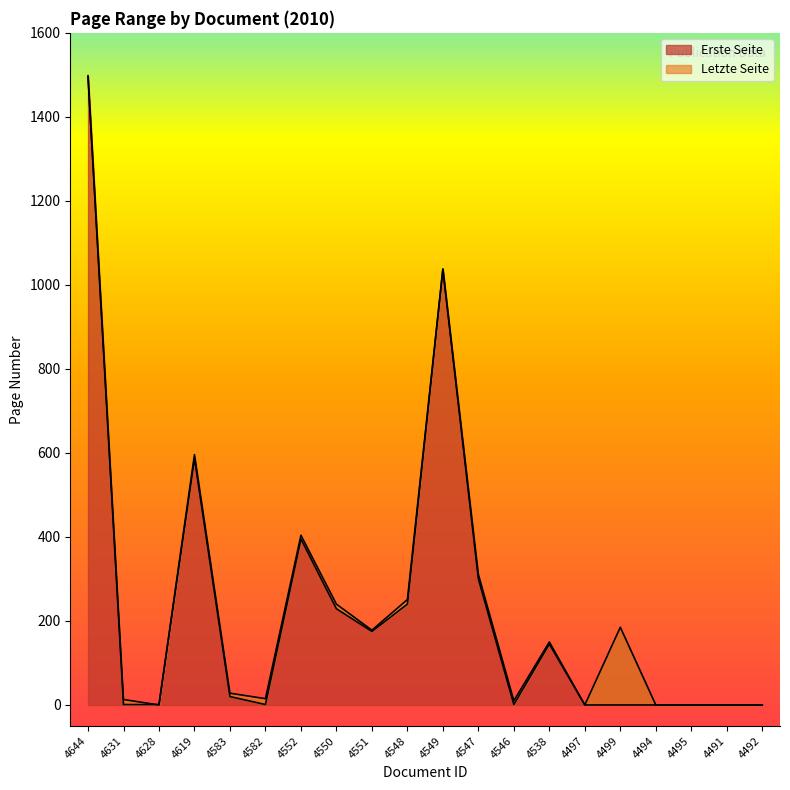

Rank the series at 4552 from lowest to highest value.

Erste Seite, Letzte Seite